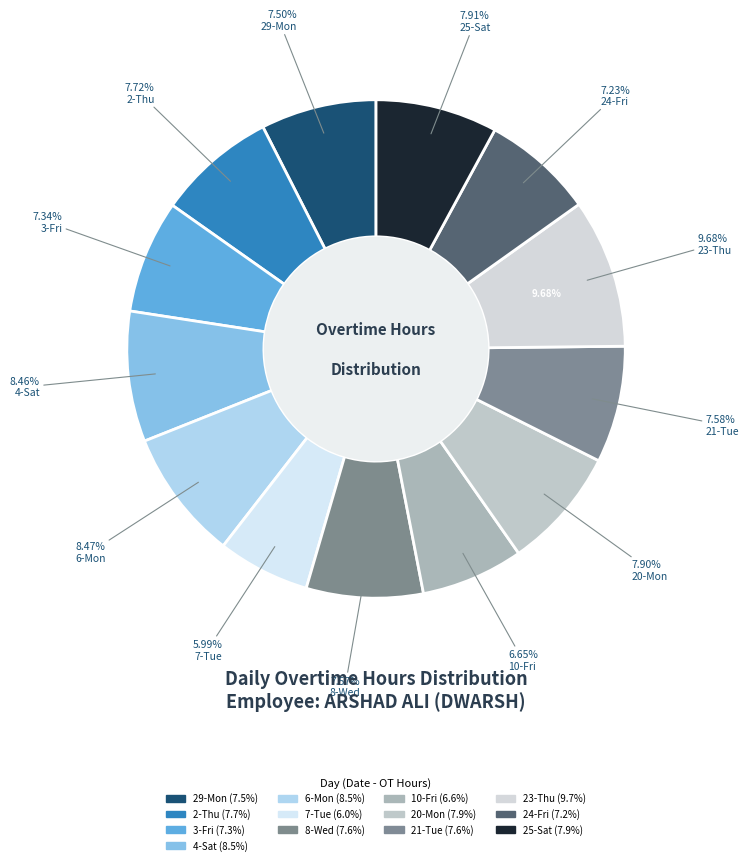

Count the number of slices in the pie.

13